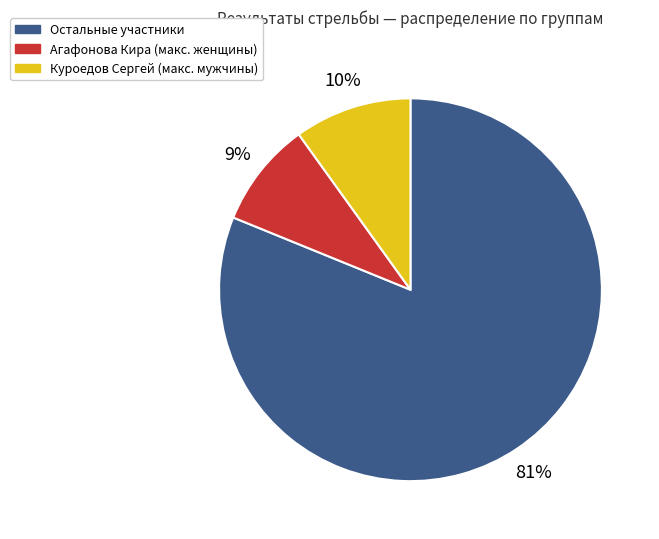

To the nearest percent, what is the difference between the largest and smallest slice percentages?

72%